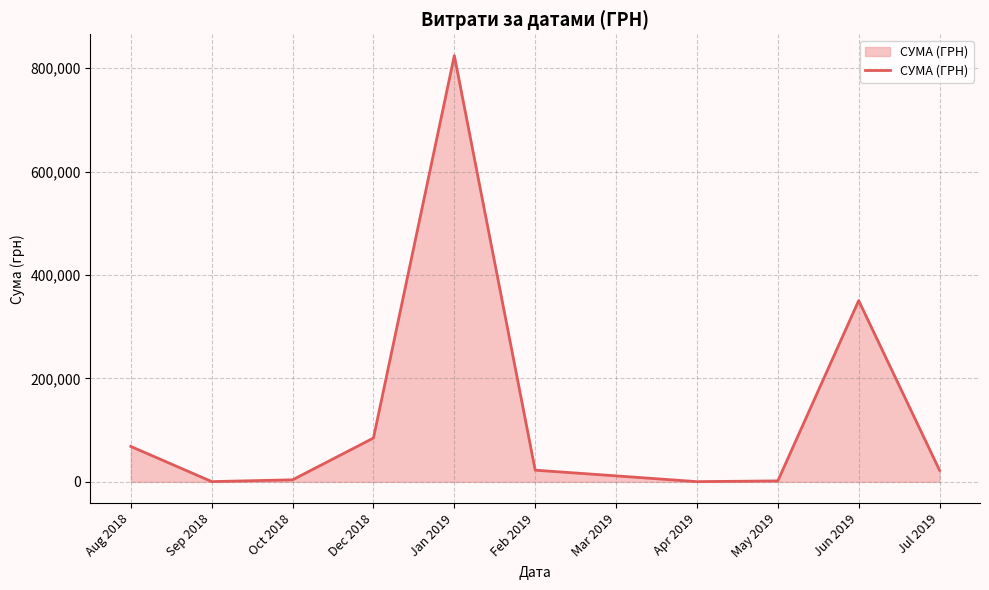

At which category does the chart reach its peak across all series?

Jan 2019